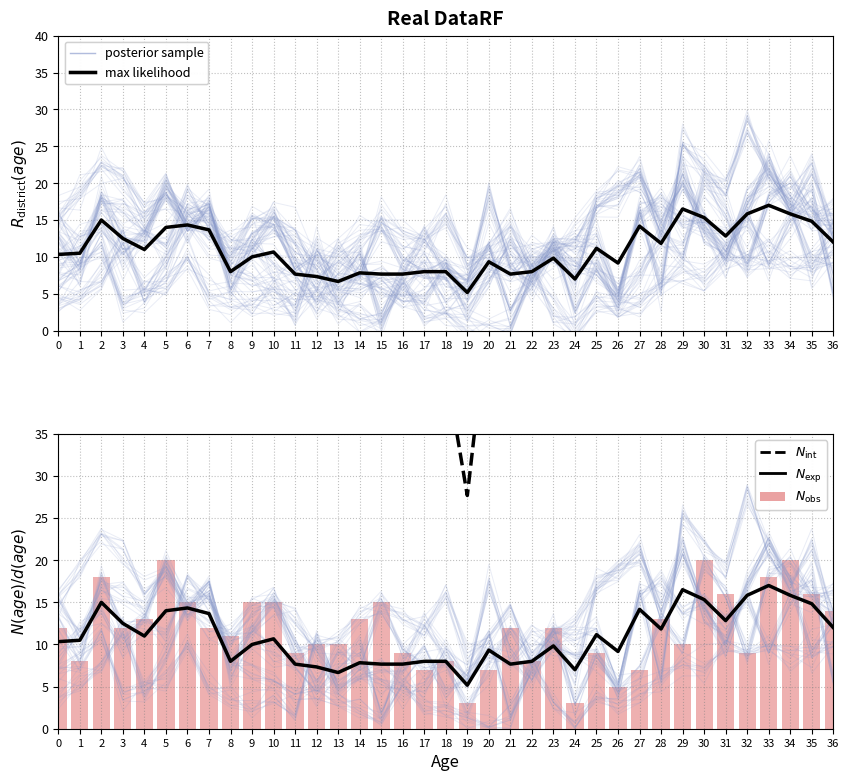

The value of $N_{\rm obs}$ at 19 is 4.0. True or false?

False